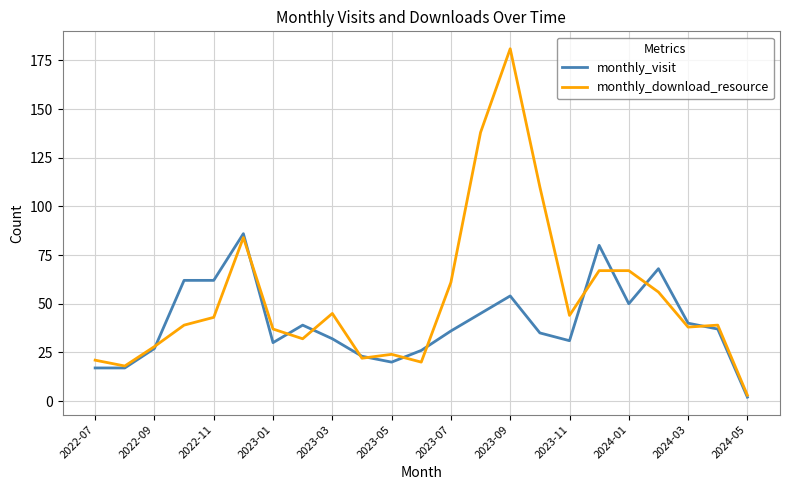

Rank the series by their average value, from lowest to highest.

monthly_visit, monthly_download_resource